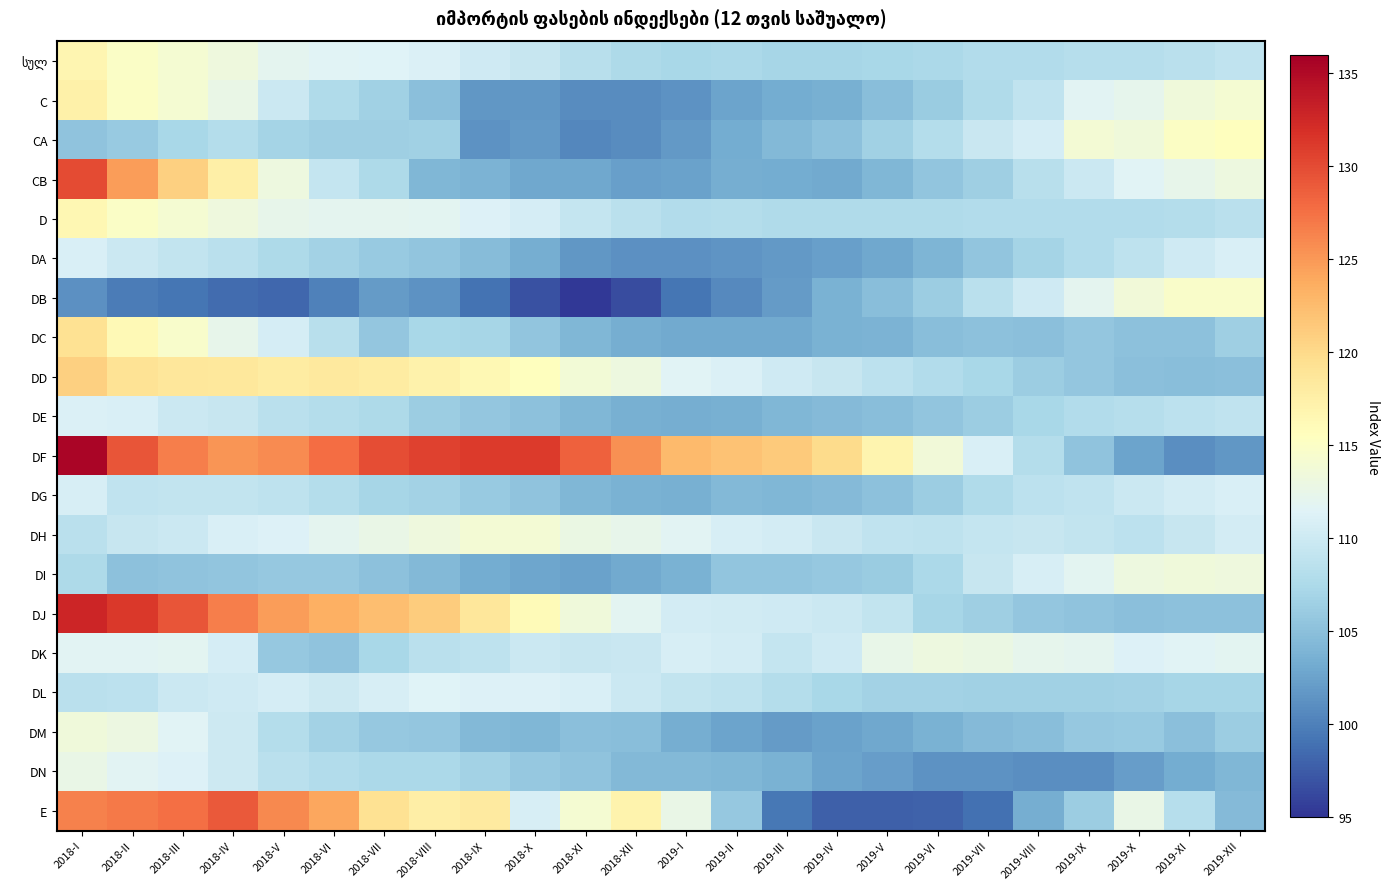

What is the total value across all series at 2018-X?

2164.1